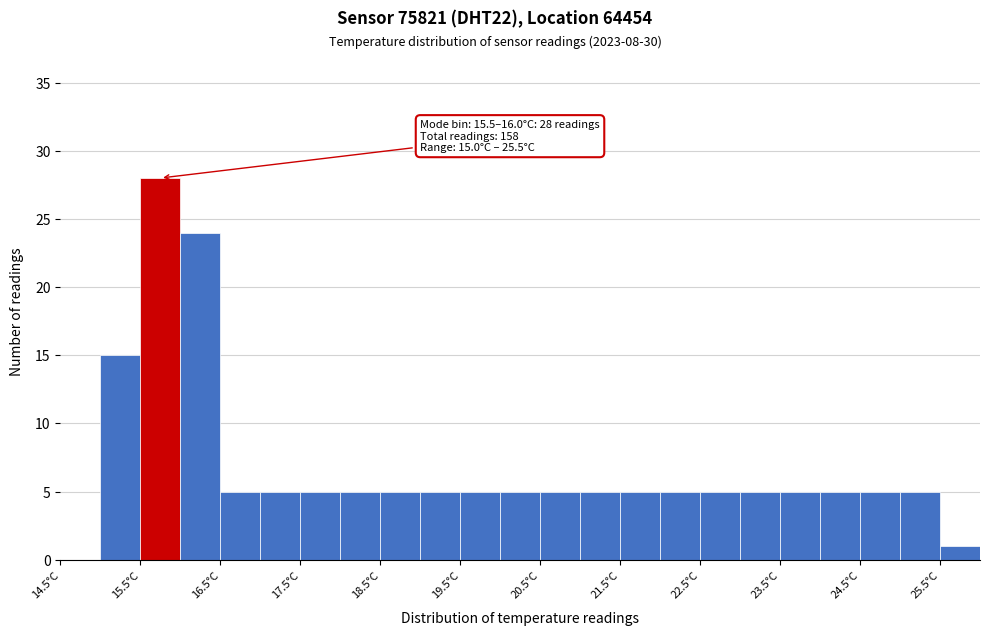

Which range on the x-axis has the tallest bar?

15.5 to 16.0